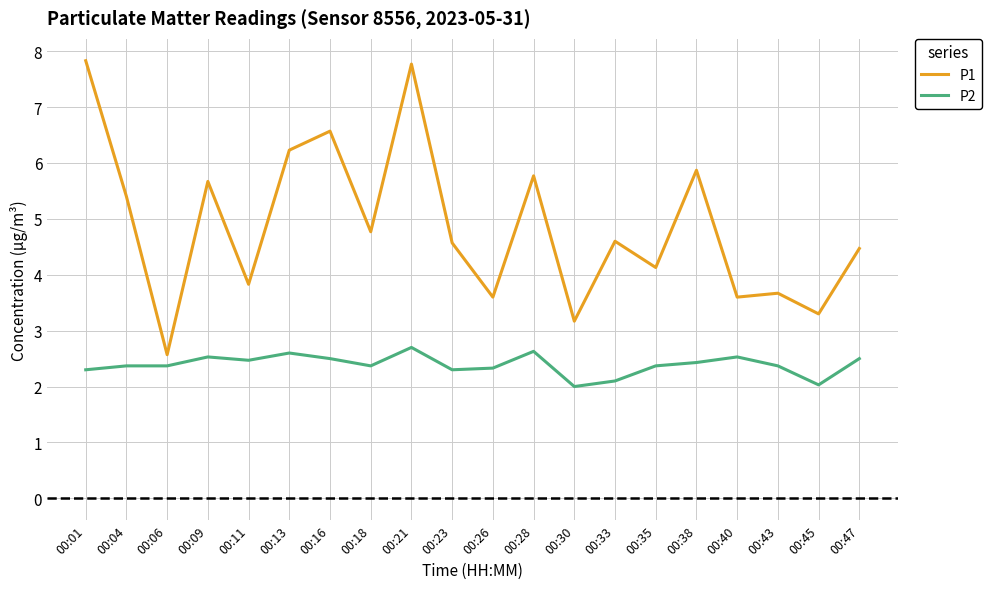

What is the maximum value for P1?

7.8